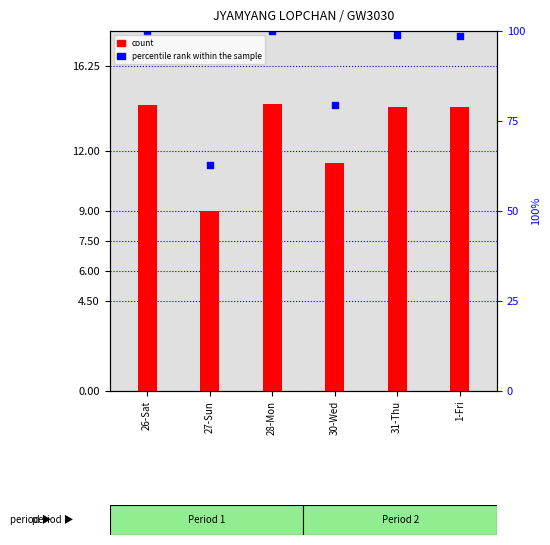

At which category is the sum across all series the highest?

28-Mon